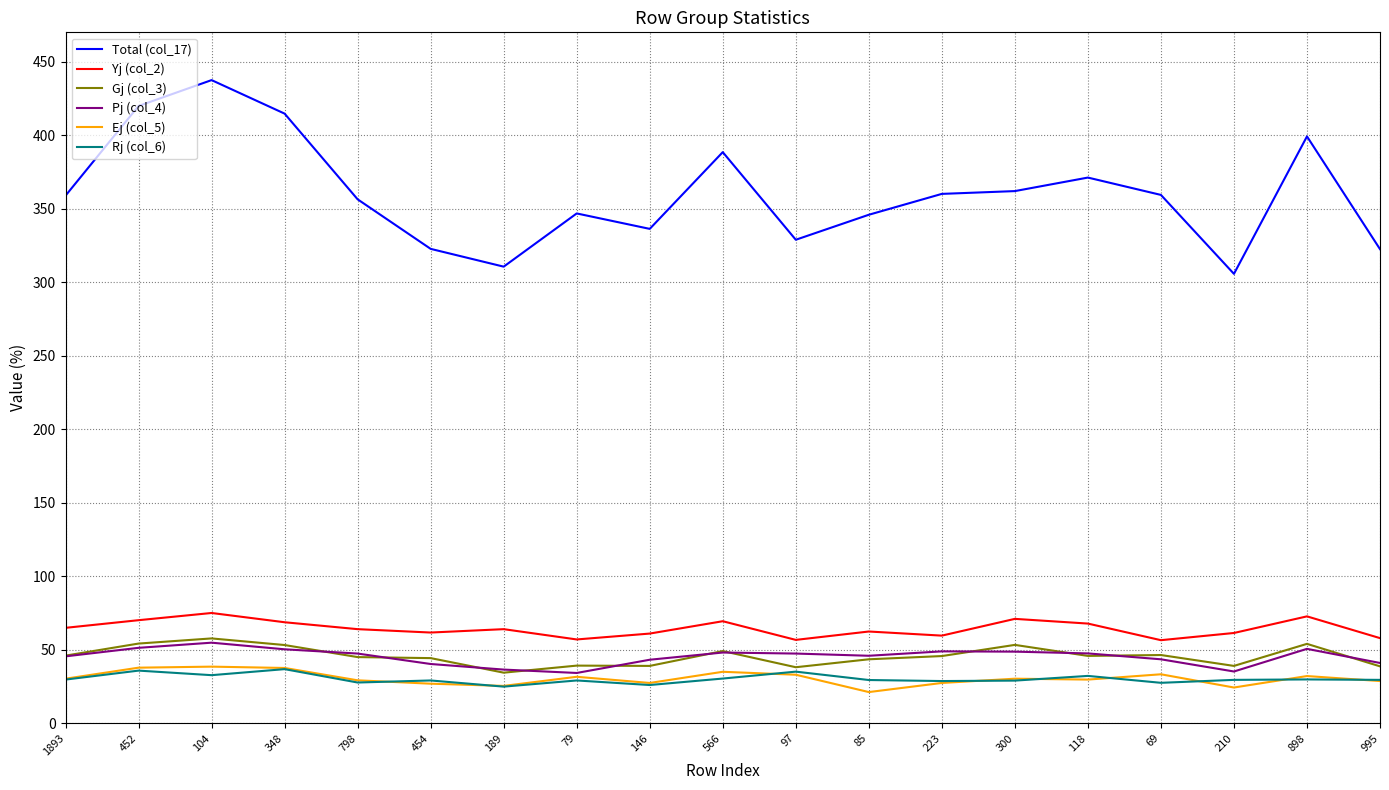

What is the difference between the highest and lowest values at 146?

310.3